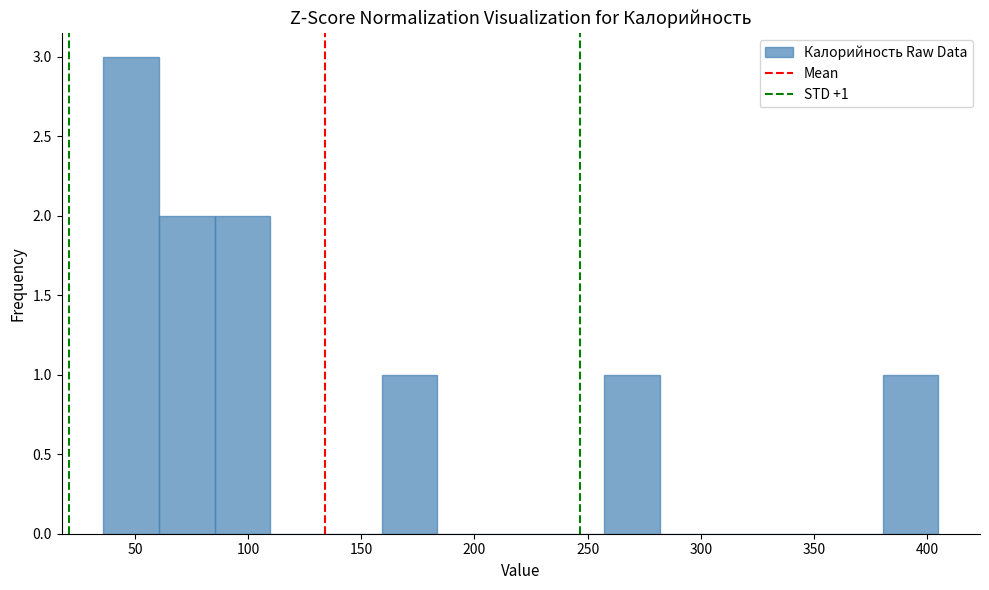

Which range on the x-axis has the tallest bar?

35 to 60